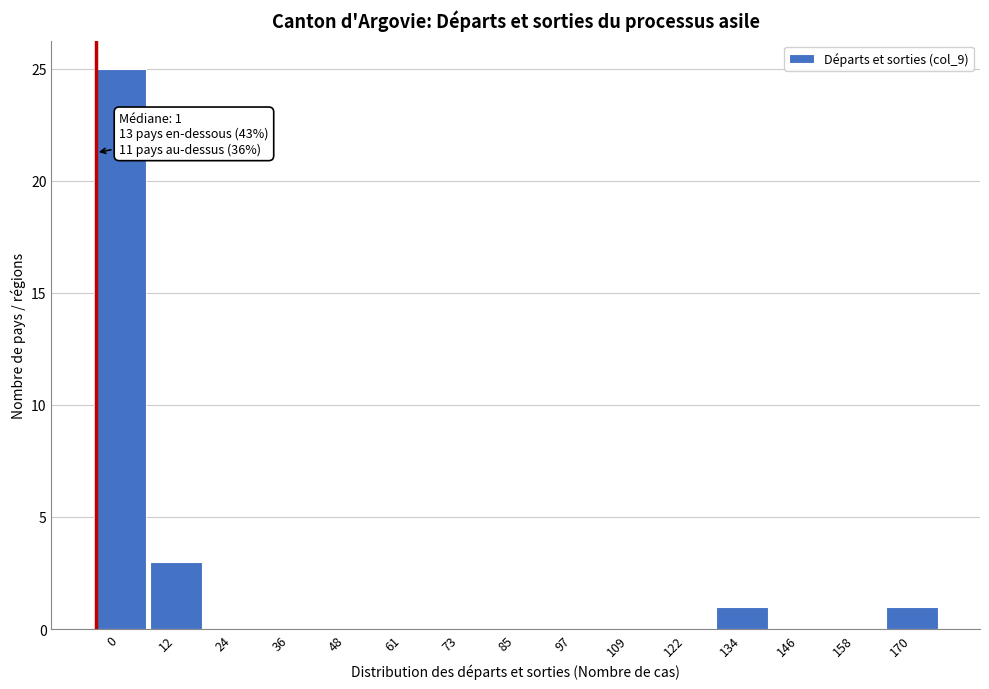

Reading right to left, what are all the values shown in this chart?

170=1	158=0	146=0	134=1	122=0	109=0	97=0	85=0	73=0	61=0	48=0	36=0	24=0	12=3	0=25